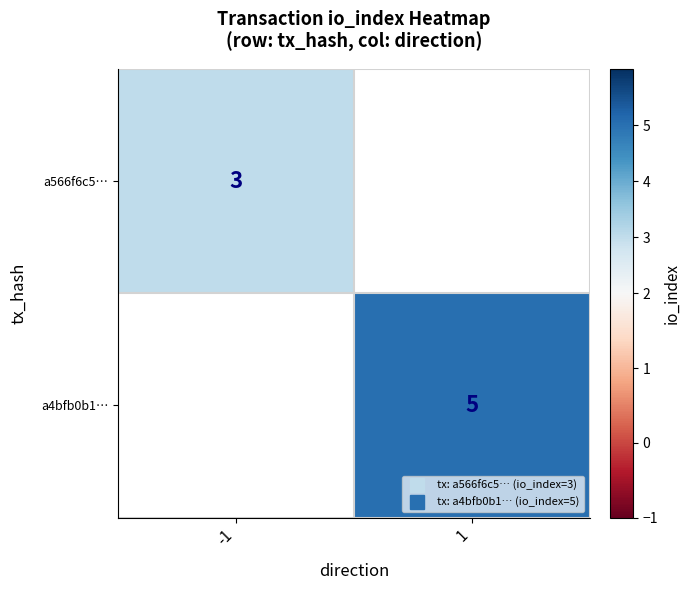

The a566f6c5… series shows 5.0 at -1. True or false?

False